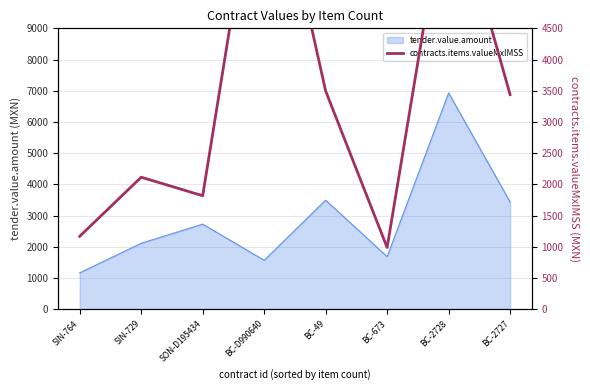

At which category does the chart reach its minimum across all series?

BC-673